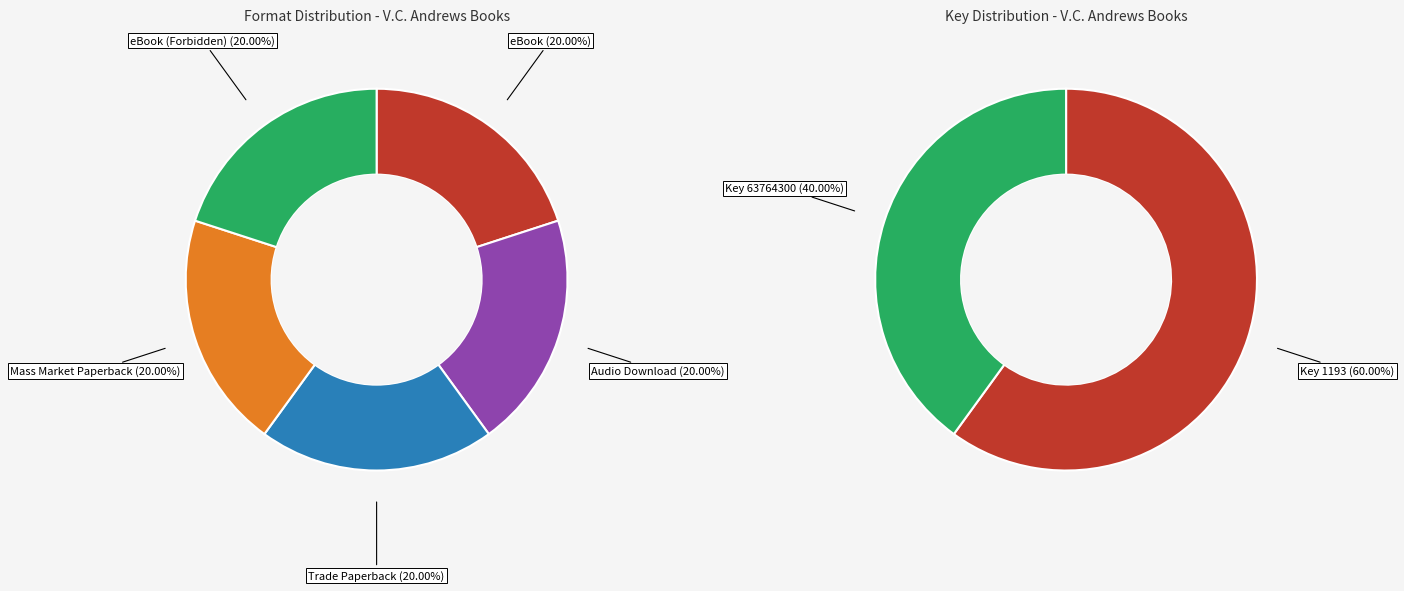

Does any single category account for the majority?

No